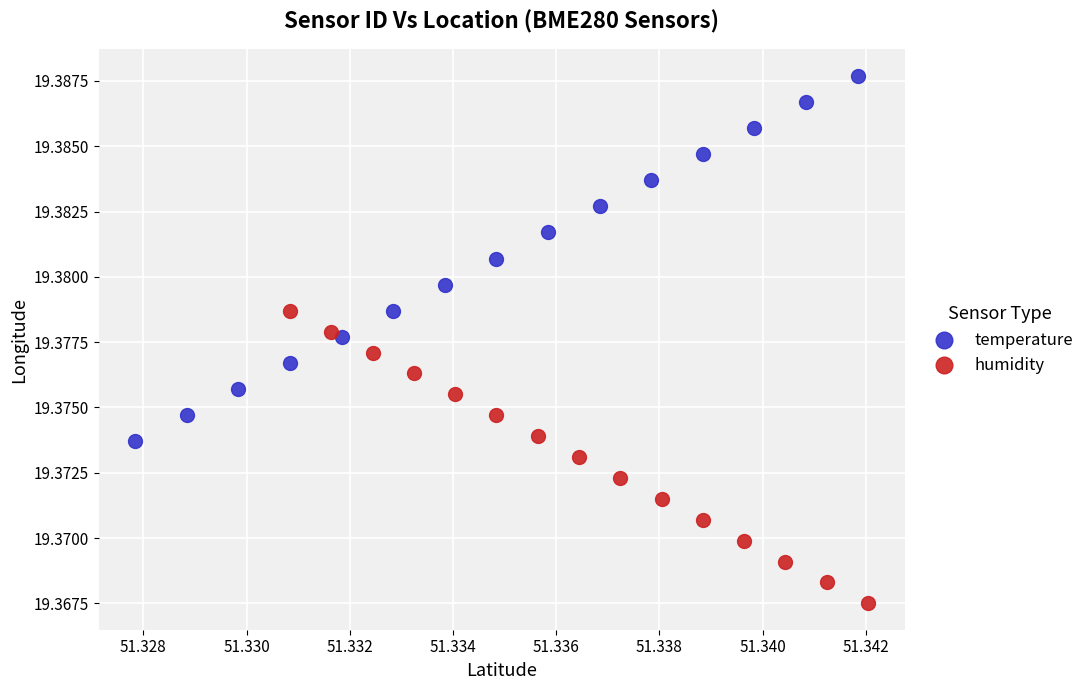

What are all the series names shown in the legend?

temperature, humidity